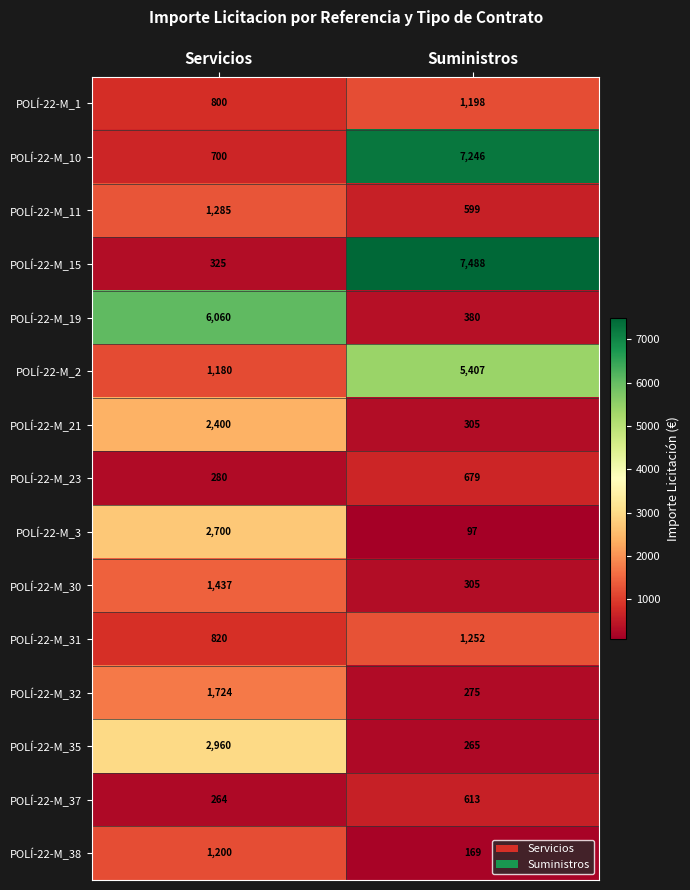

List the series in order of their peak value, lowest first.

POLÍ-22-M_37, POLÍ-22-M_23, POLÍ-22-M_1, POLÍ-22-M_38, POLÍ-22-M_31, POLÍ-22-M_11, POLÍ-22-M_30, POLÍ-22-M_32, POLÍ-22-M_21, POLÍ-22-M_3, POLÍ-22-M_35, POLÍ-22-M_2, POLÍ-22-M_19, POLÍ-22-M_10, POLÍ-22-M_15